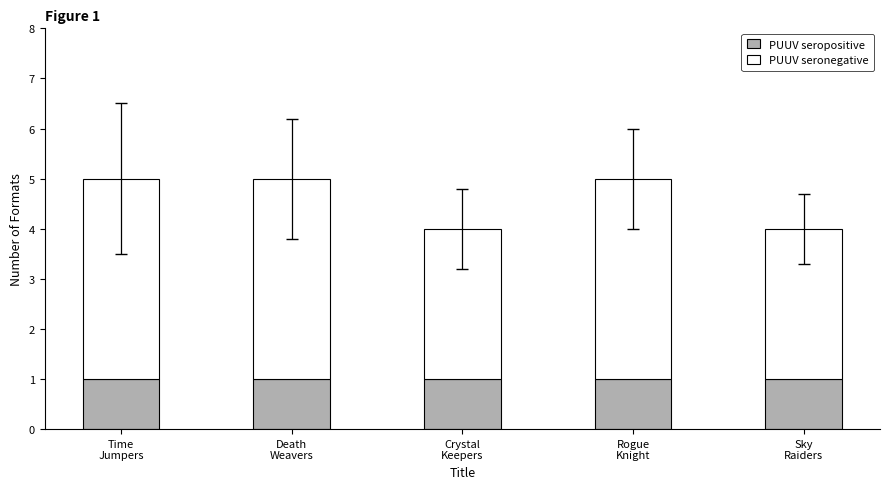

Reading left to right, what are the values for PUUV seropositive?

1	1	1	1	1